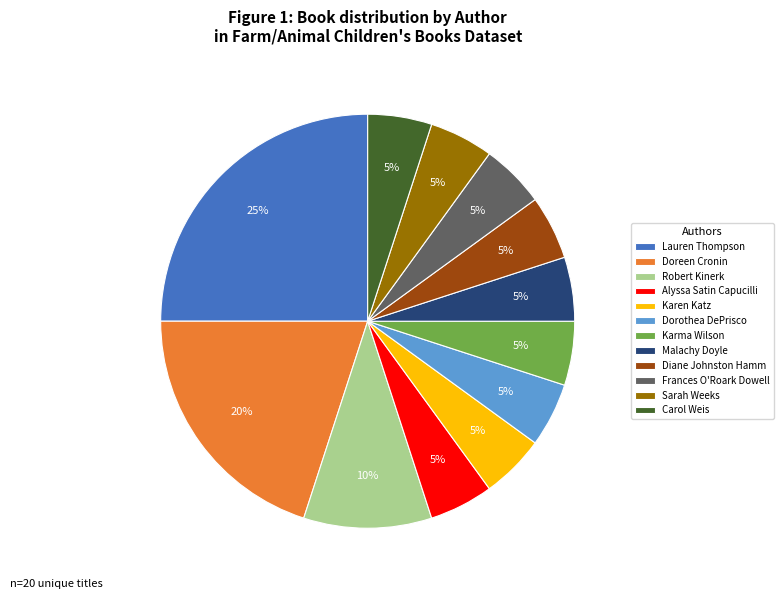

To the nearest percent, what is the average slice percentage?

8%